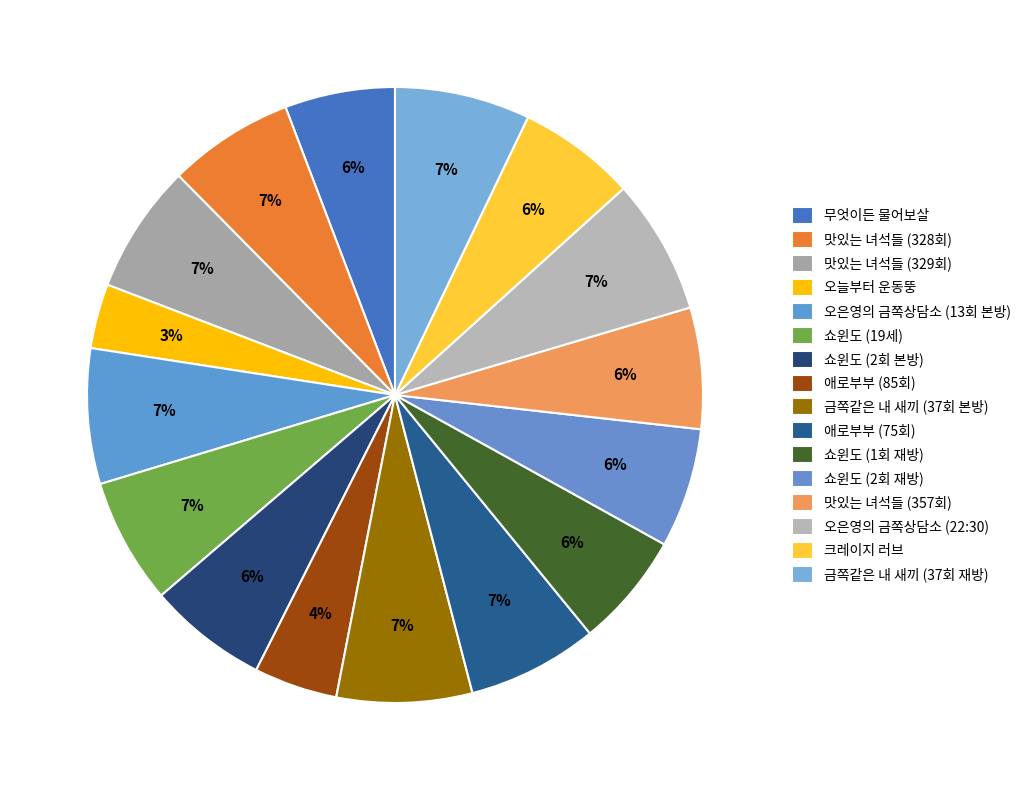

To the nearest percent, what is the combined percentage of 금쪽같은 내 새끼 (37회 재방) and 맛있는 녀석들 (357회)?

13%